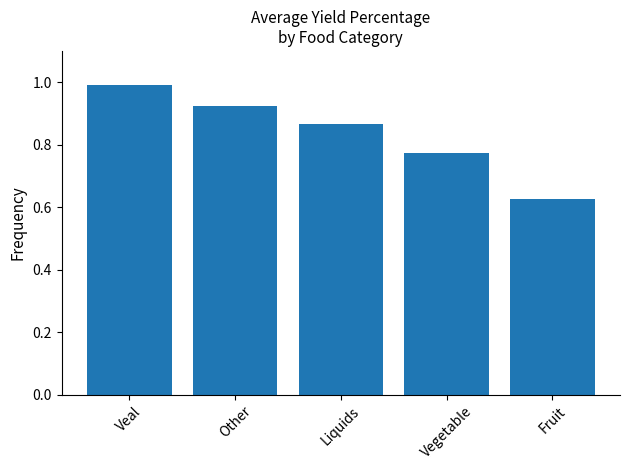

List the labels in order of value, smallest first.

Fruit, Vegetable, Liquids, Other, Veal